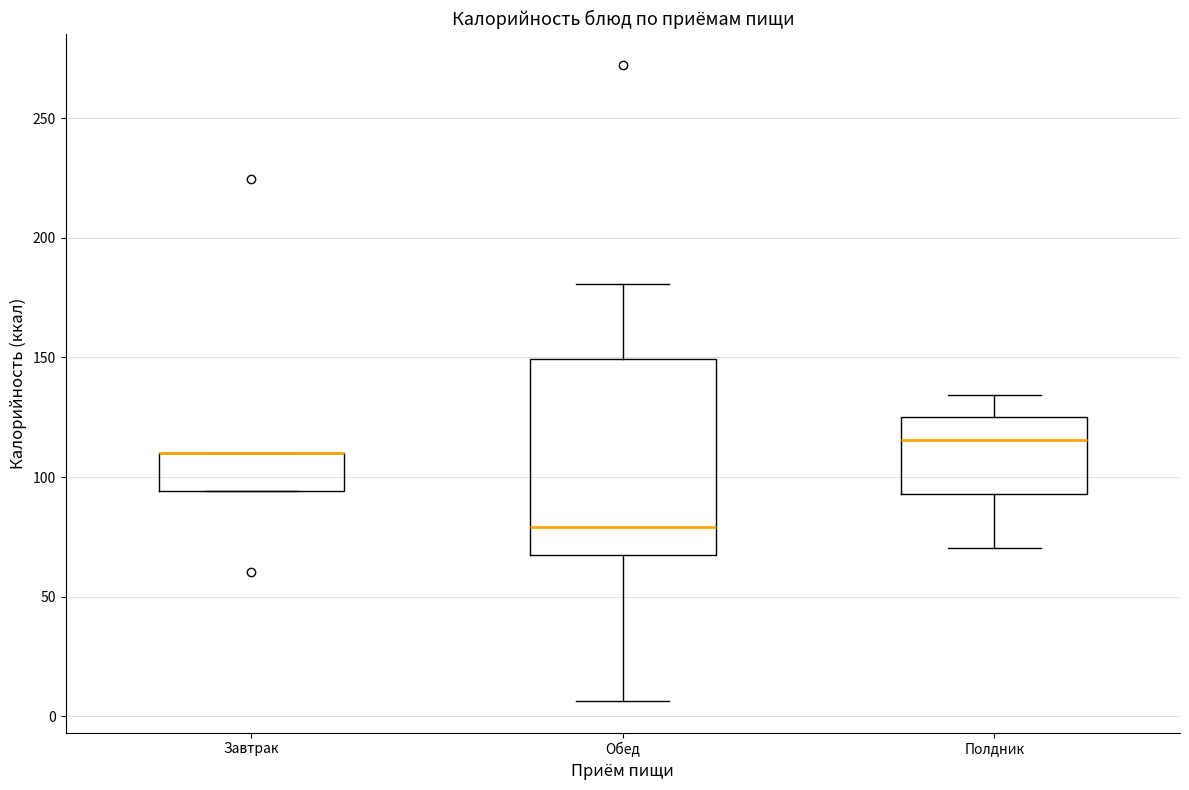

Comparing the boxes themselves (not the whiskers), which one is the tallest?

Обед